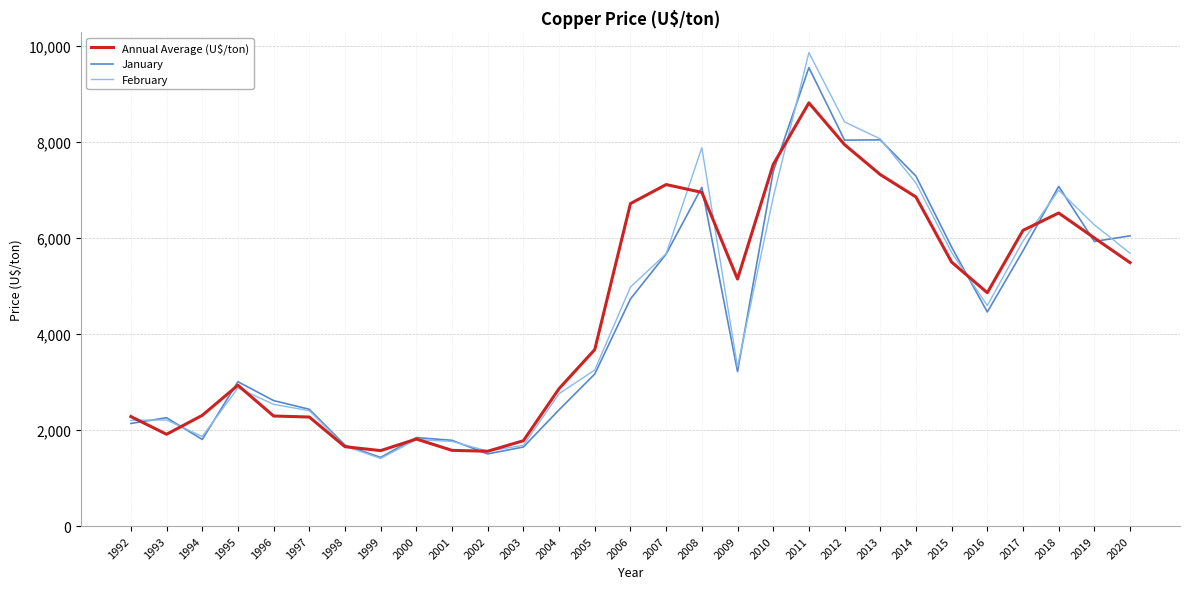

What is the maximum value for Annual Average (U$/ton)?

8820.5